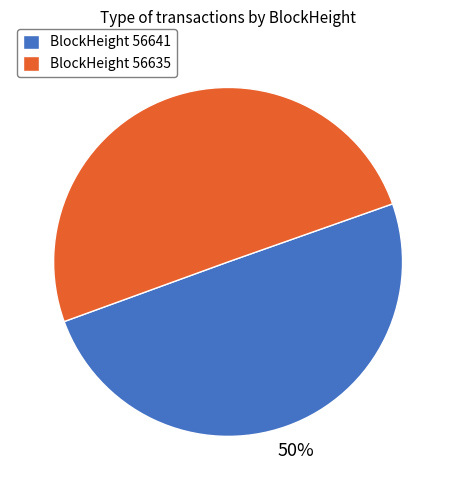

True or false: BlockHeight 56635 accounts for 50% of the total.

True